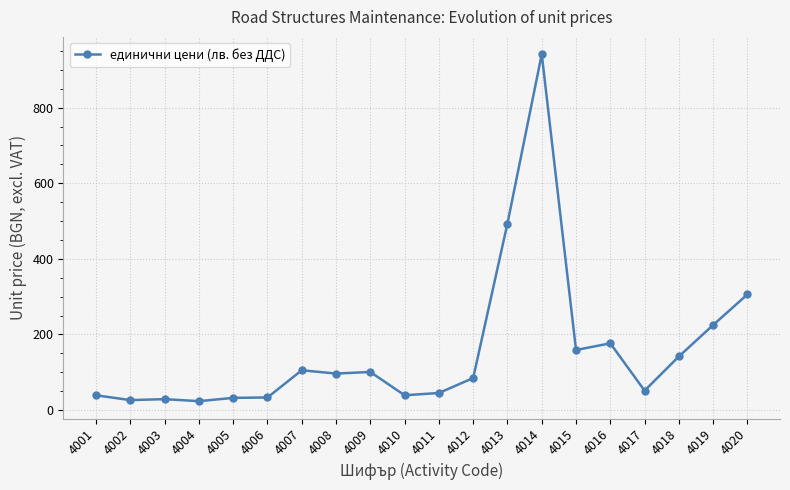

True or false: there are more than 0 points higher than both neighbors.

True